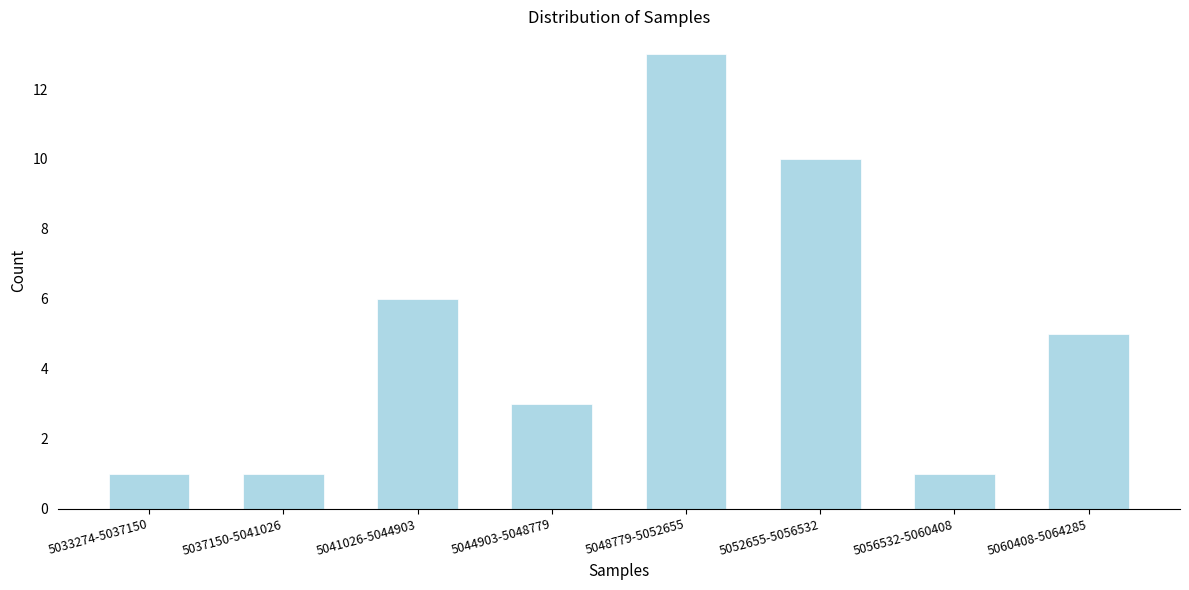

Reading left to right, what are all the values shown in this chart?

1	1	6	3	13	10	1	5